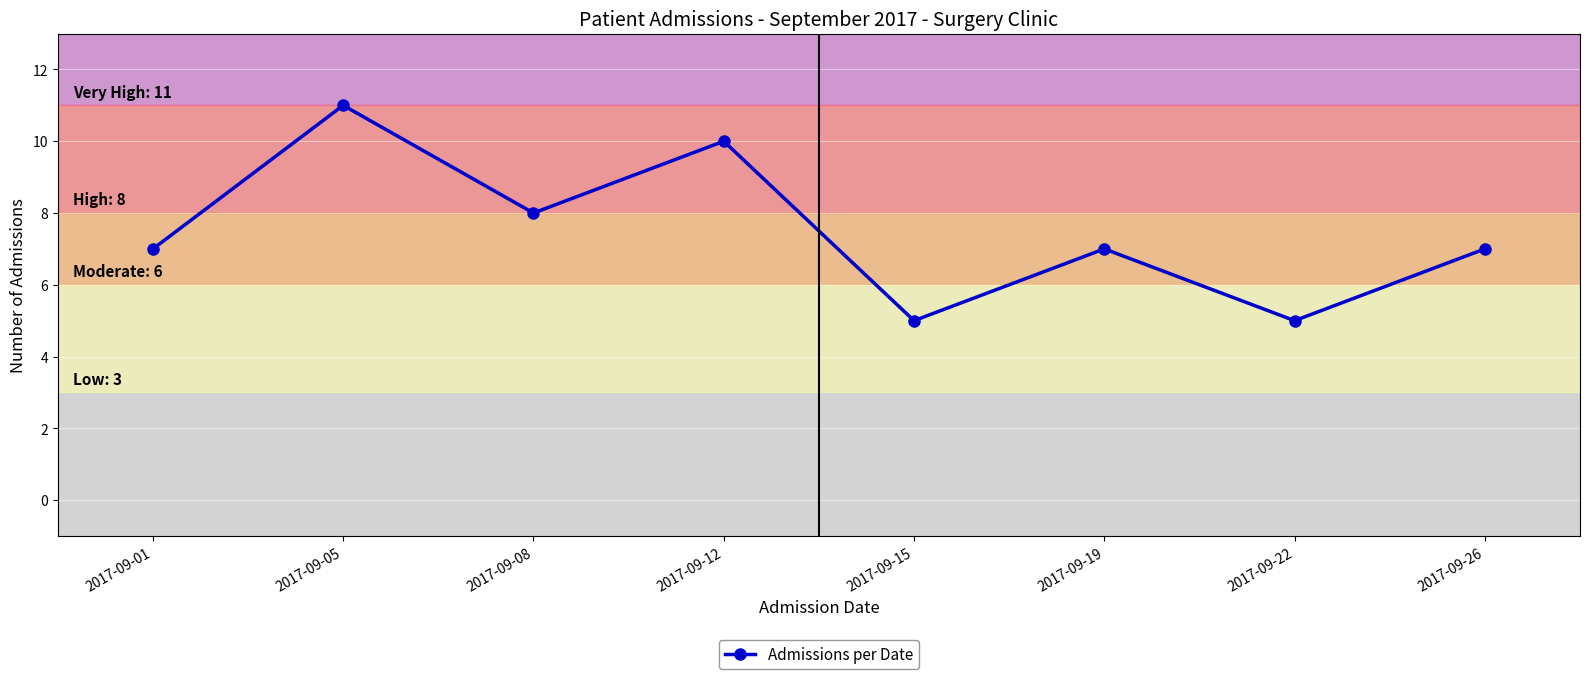

Reading left to right, what are all the values shown in this chart?

2017-09-01=7	2017-09-05=11	2017-09-08=8	2017-09-12=10	2017-09-15=5	2017-09-19=7	2017-09-22=5	2017-09-26=7